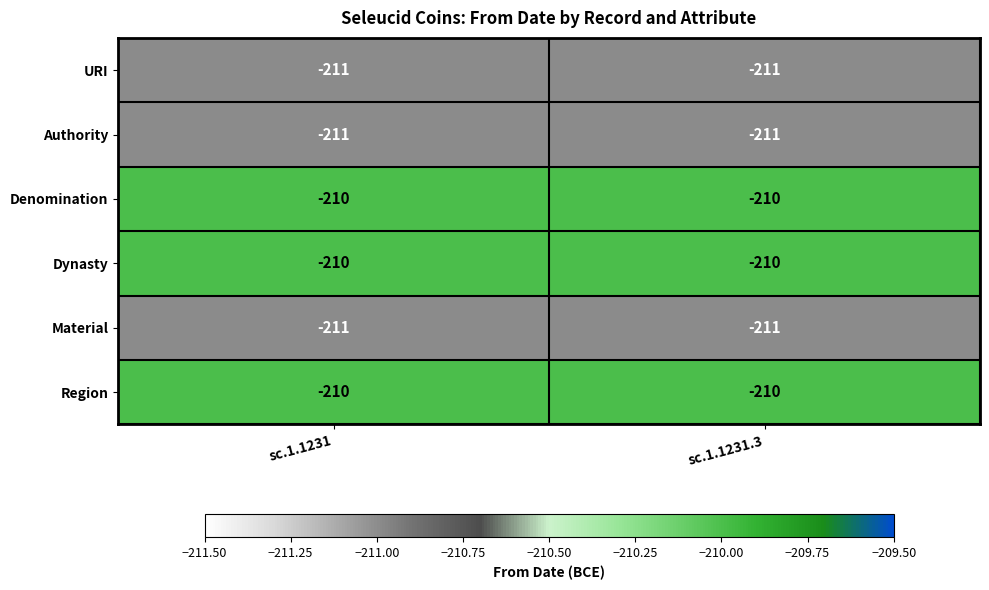

What is the lowest value of the Denomination series?

-210